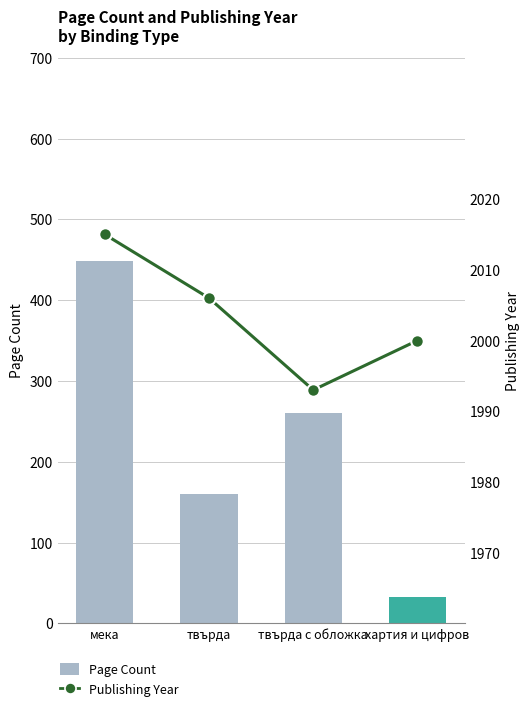

Which series changed the most between твърда and хартия и цифров?

Page Count